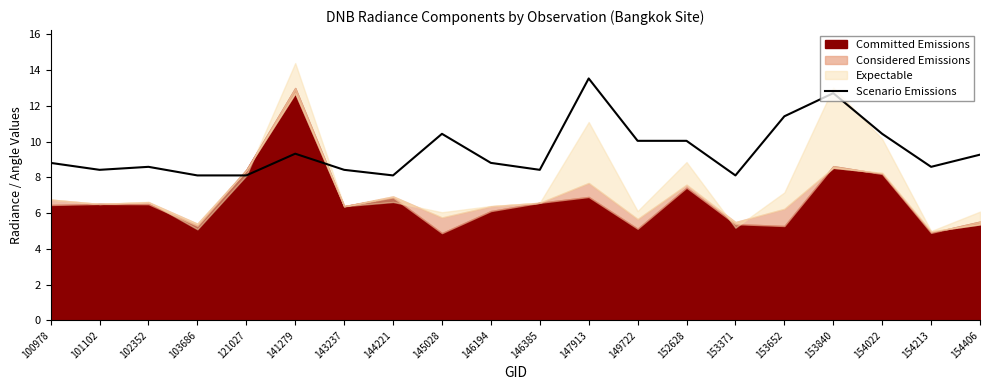

Read the value at 146385.

8.4